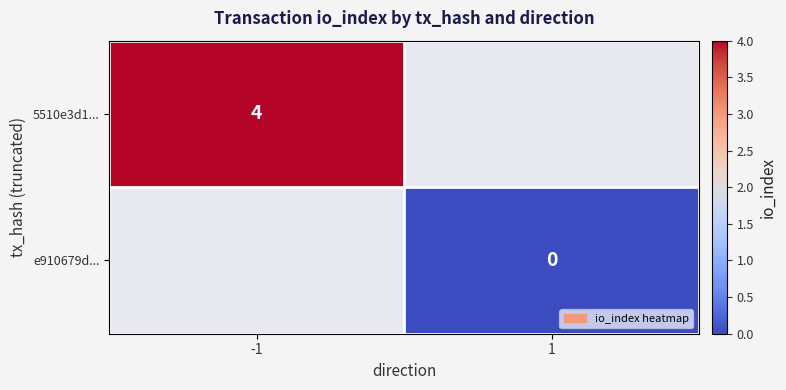

Which label corresponds to the smallest value in the chart?

1